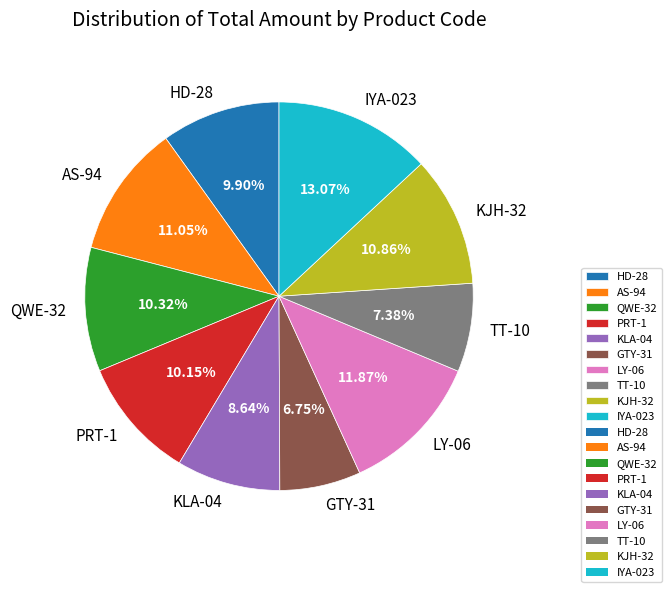

What portion of the pie excludes PRT-1?

89.8%